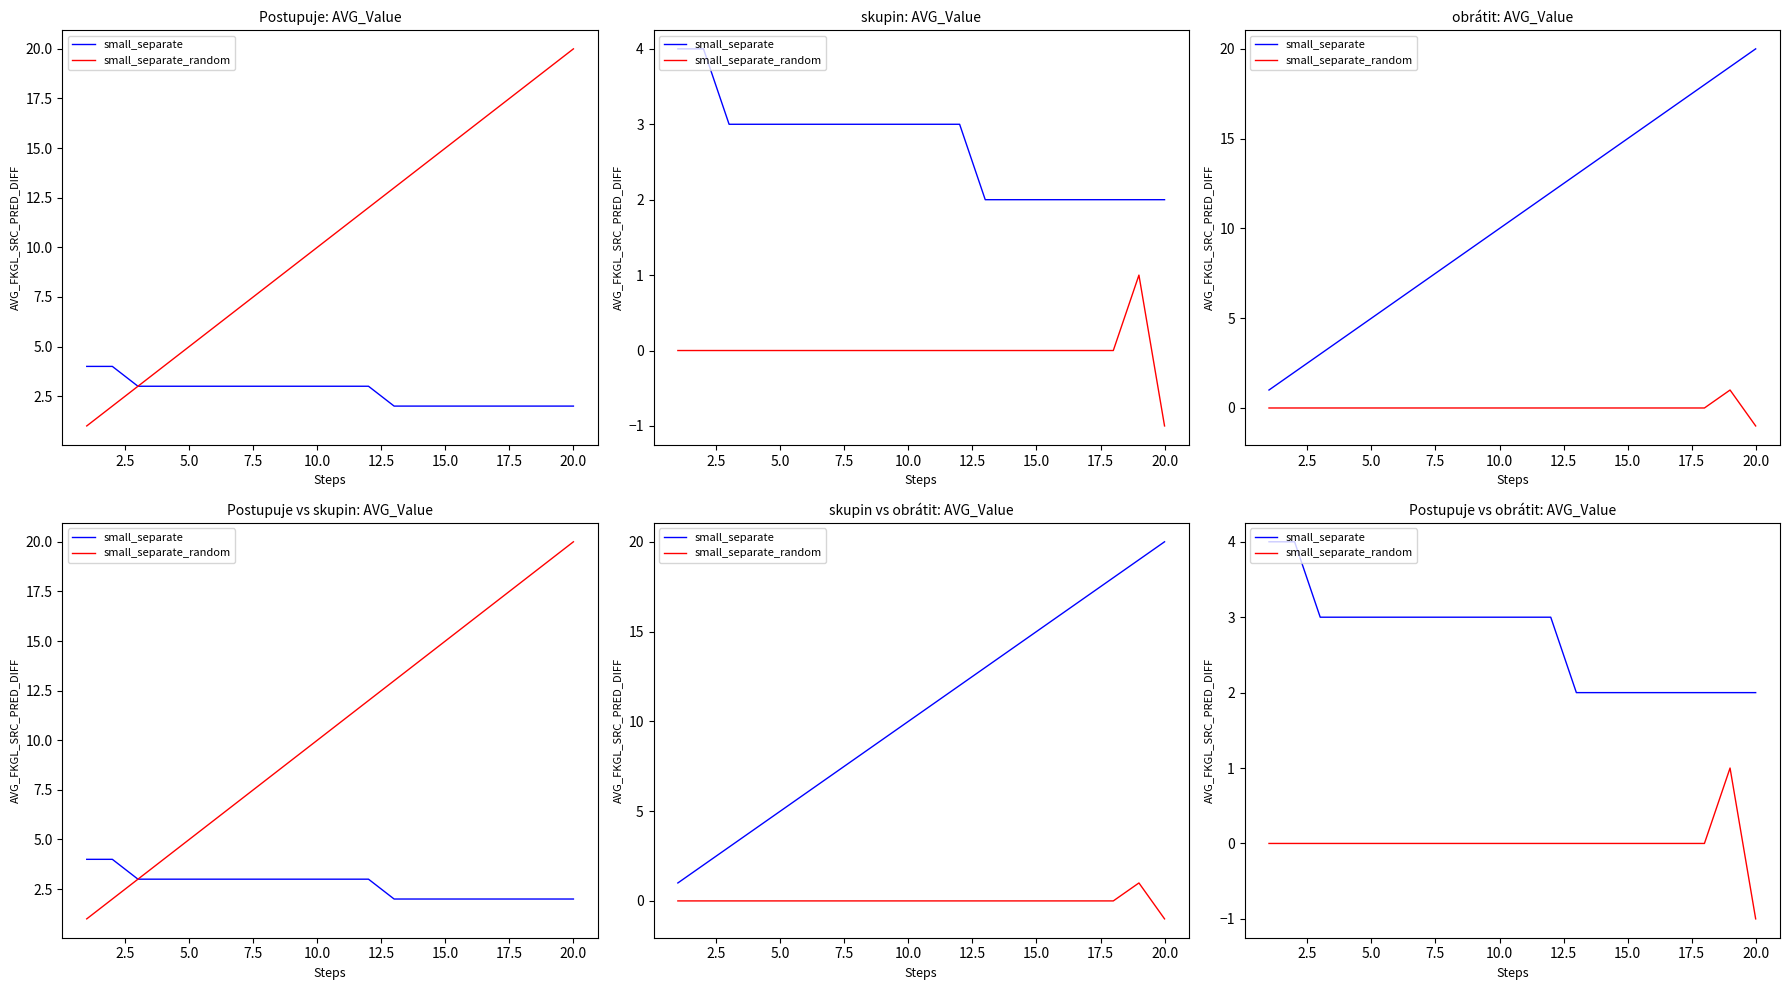

What is the label of the 5th point from the left?

5.0